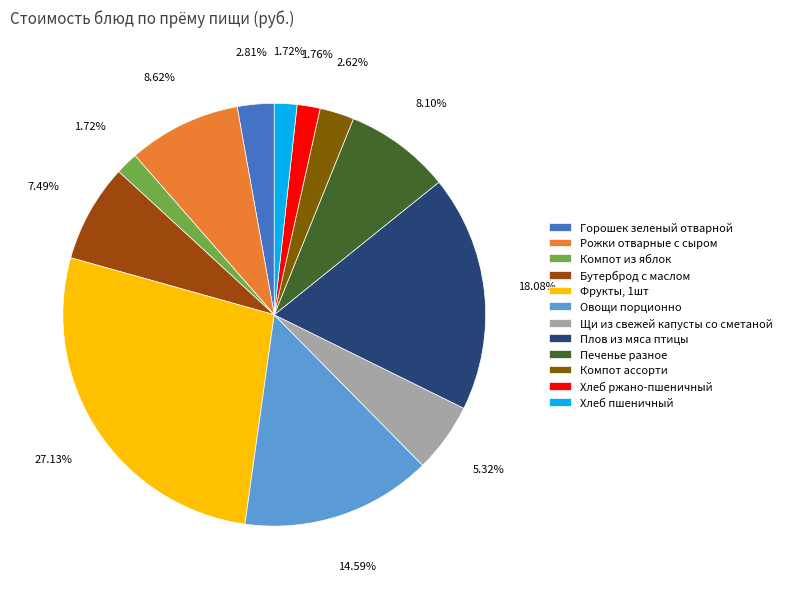

True or false: Хлеб пшеничный accounts for 2% of the total.

True